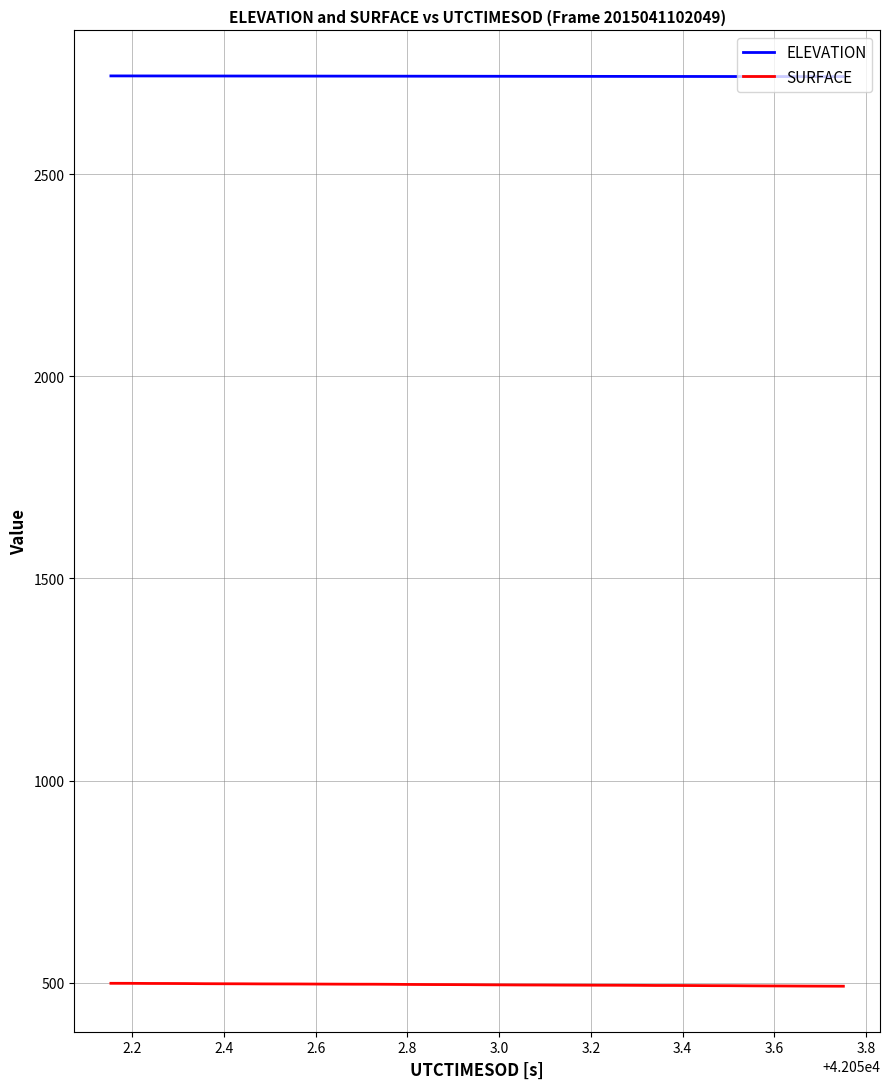

What is the greatest value displayed?

2742.8